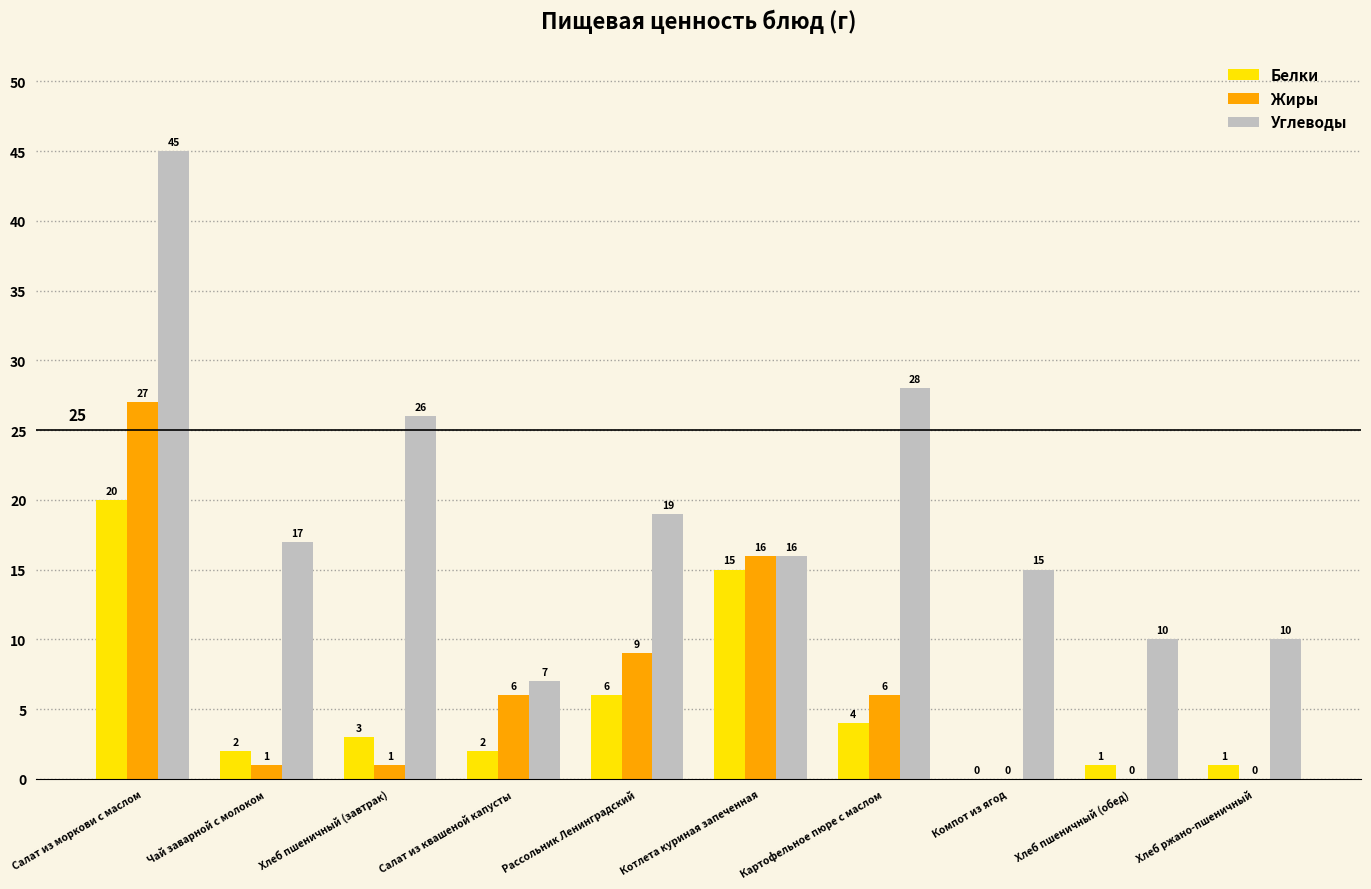

Is it true that Белки equals 1 at Хлеб ржано-пшеничный?

True